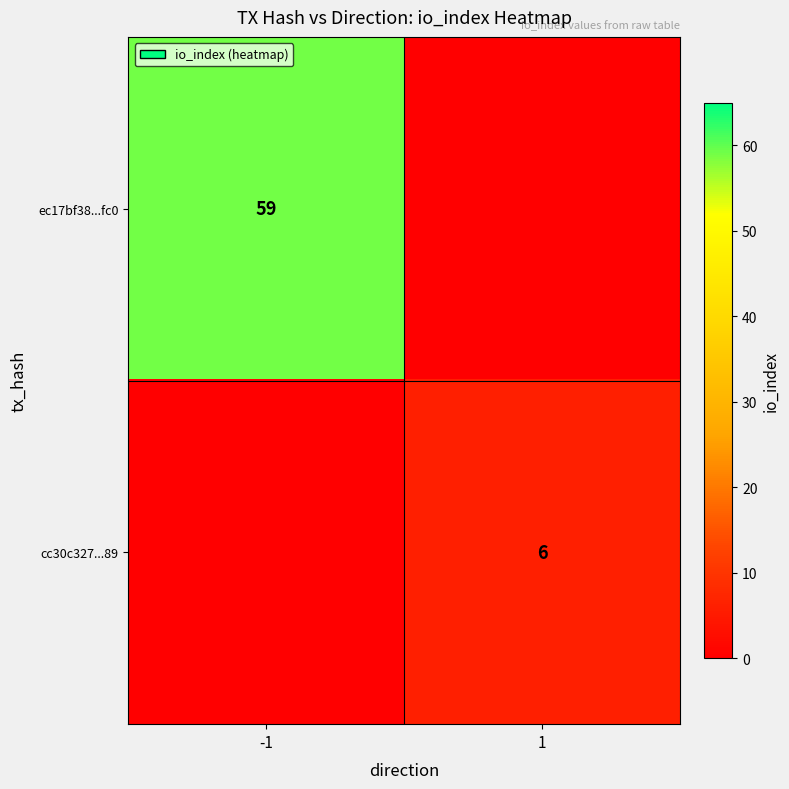

At which category does the chart reach its minimum across all series?

1